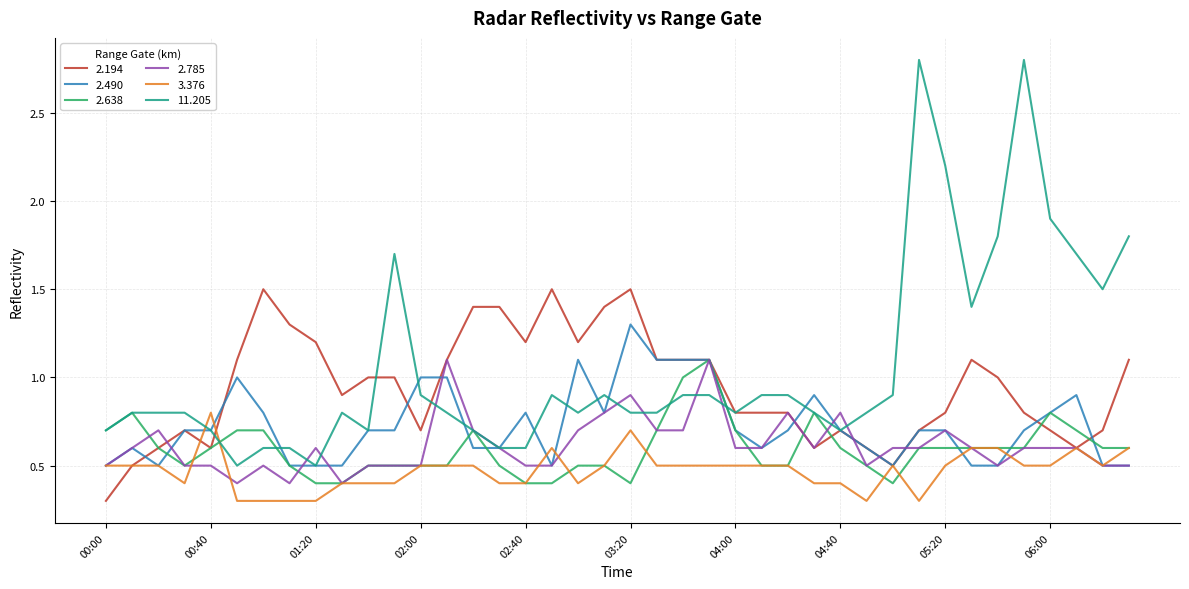

Which series has the widest spread of values?

11.205